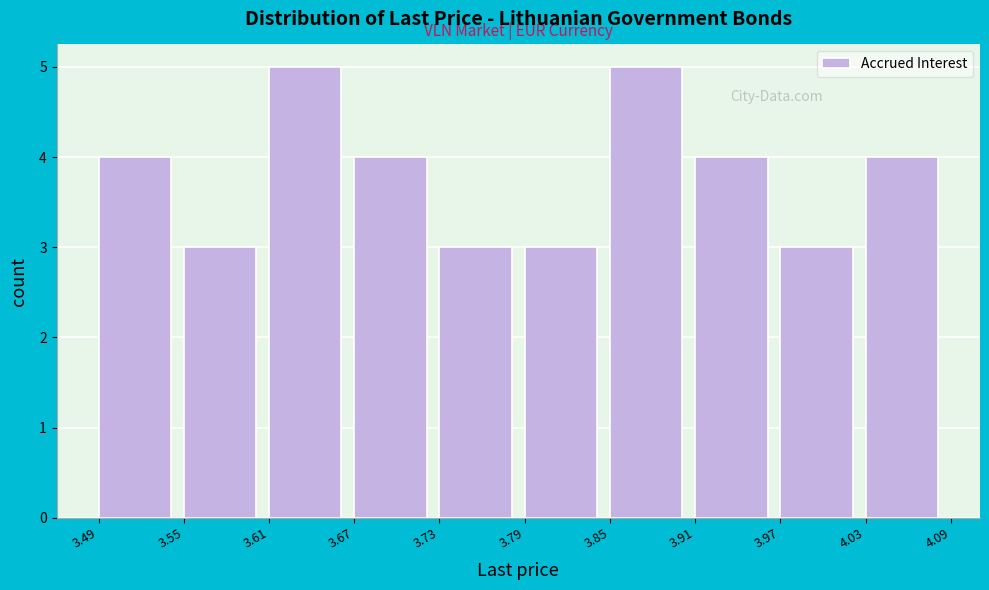

Reading left to right, transcribe this chart: for each bar, give the range it covers on the x-axis and its height. The values are not printed on the chart, so give them approximately, as read against the axis.

3.49 to 3.55: 4
3.55 to 3.61: 3
3.61 to 3.67: 5
3.67 to 3.73: 4
3.73 to 3.79: 3
3.79 to 3.85: 3
3.85 to 3.91: 5
3.91 to 3.97: 4
3.97 to 4.03: 3
4.03 to 4.09: 4